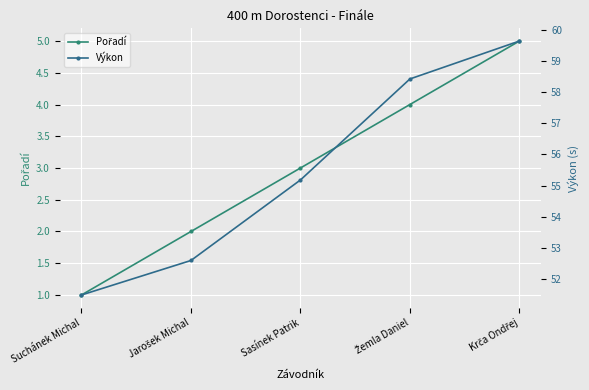

True or false: Výkon has a value of 58.4 at Žemla Daniel.

True